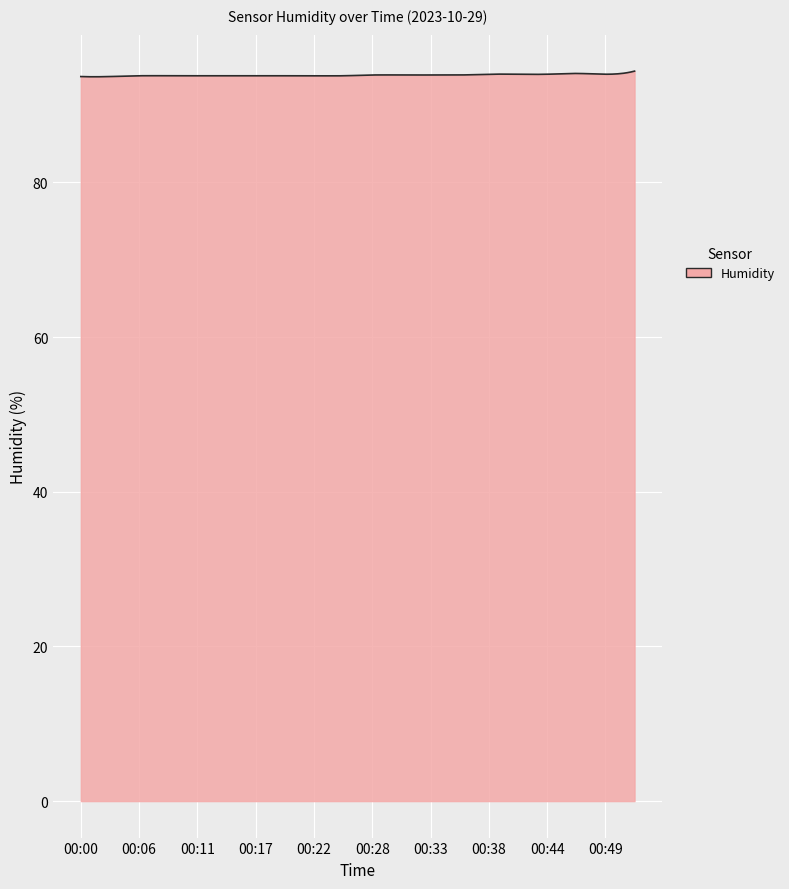

What is the maximum value shown in the chart?

94.4